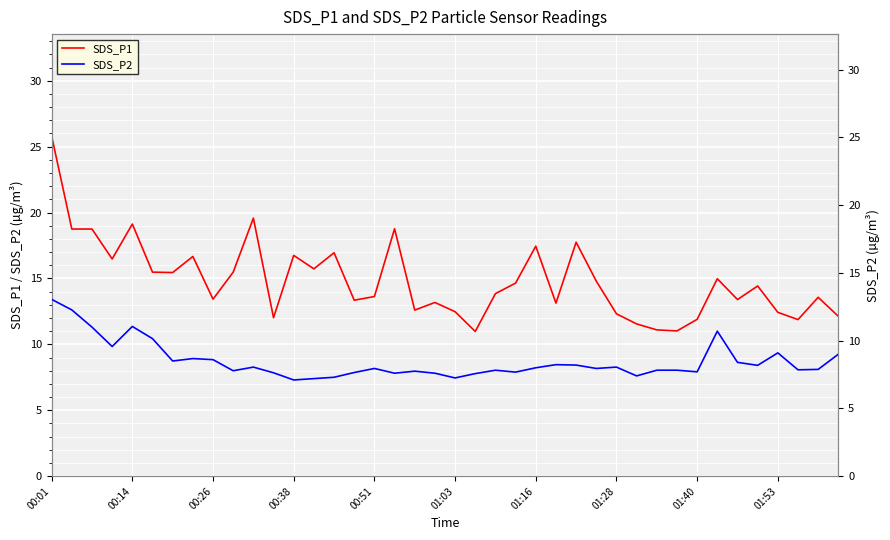

Reading left to right, transcribe all the data shown in this chart.

SDS_P1: 25.8	18.8	18.8	16.5	19.1	15.5	15.4	16.7	13.4	15.5	19.6	12.0	16.8	15.7	16.9	13.3	13.6	18.8	12.6	13.2	12.5	11.0	13.8	14.7	17.4	13.1	17.8	14.8	12.3	11.6	11.1	11.0	11.9	15.0	13.4	14.4	12.4	11.9	13.6	12.1
SDS_P2: 13.1	12.3	11.0	9.6	11.1	10.2	8.5	8.7	8.6	7.8	8.1	7.6	7.1	7.2	7.3	7.7	8.0	7.6	7.8	7.6	7.2	7.6	7.8	7.7	8.0	8.2	8.2	8.0	8.1	7.4	7.8	7.8	7.7	10.7	8.4	8.2	9.1	7.8	7.9	9.0